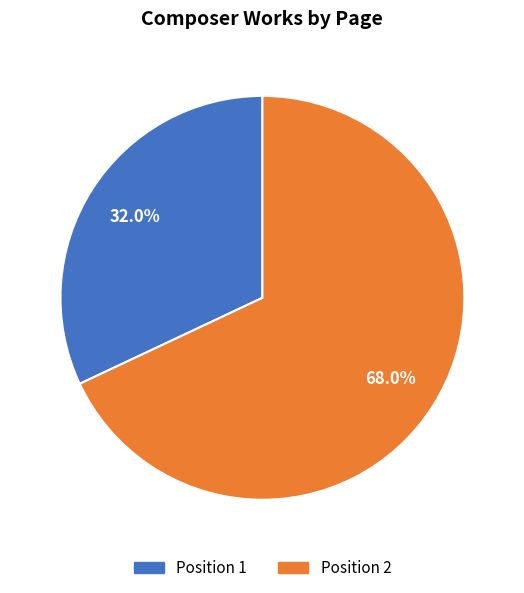

Does any single category account for the majority?

Yes